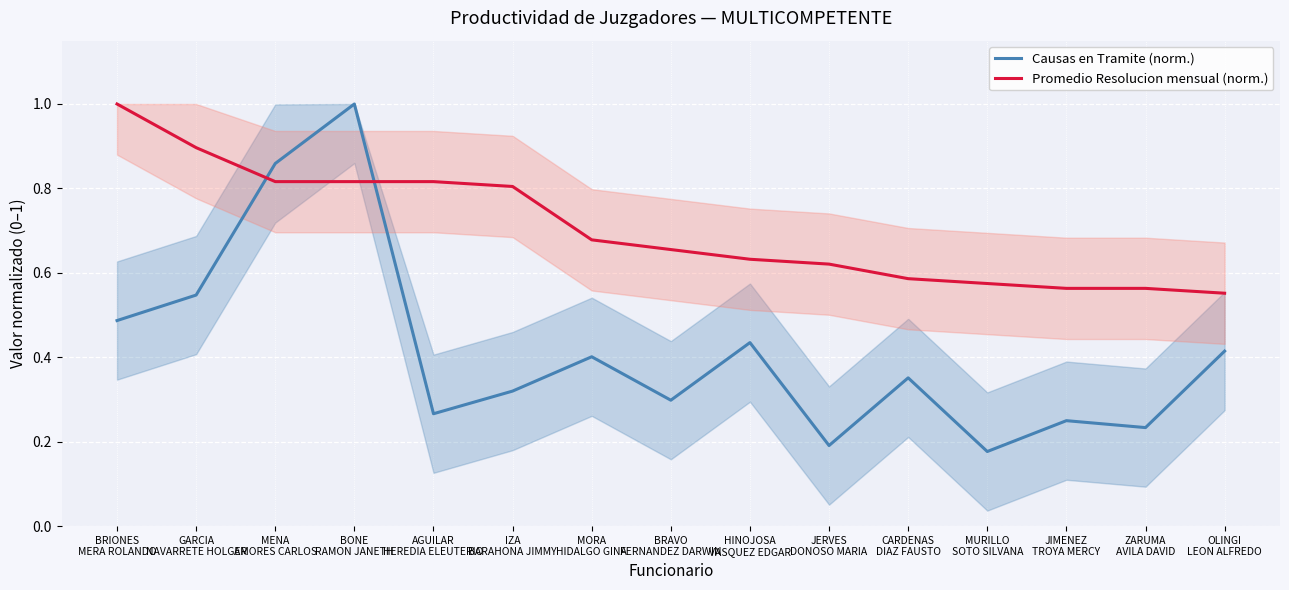

What is the minimum value for Promedio Resolucion mensual (norm.)?

0.6